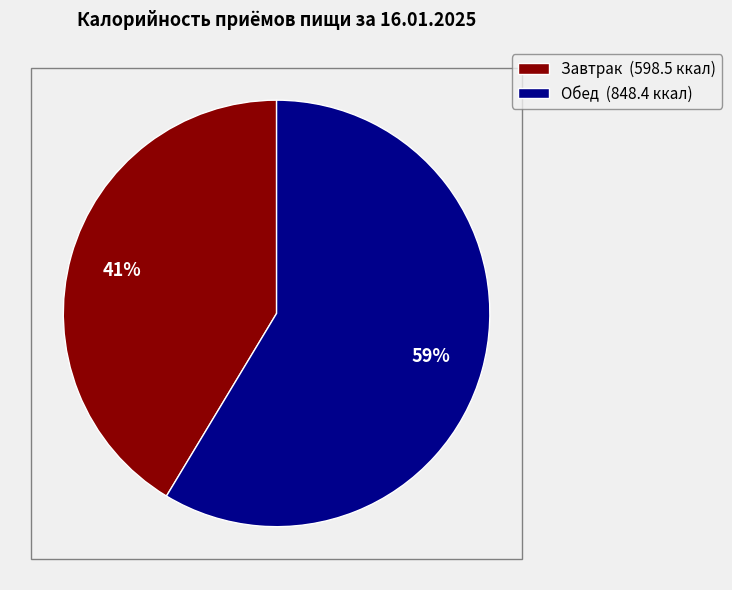

Do Обед (848.4 ккал) and Завтрак (598.5 ккал) together represent more than half of the pie?

Yes